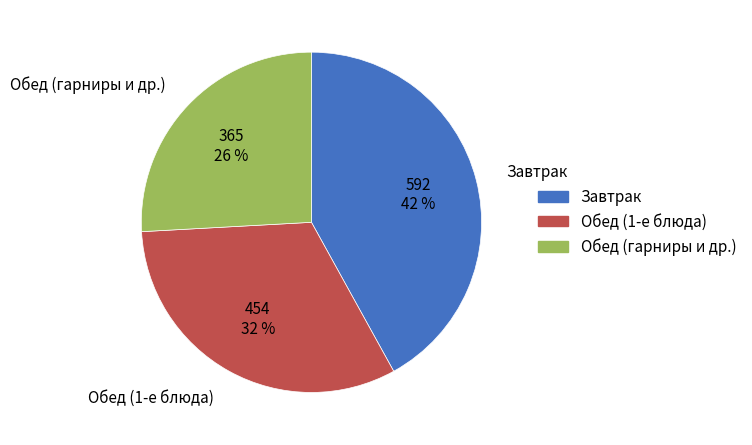

How many segments does this pie chart have?

3